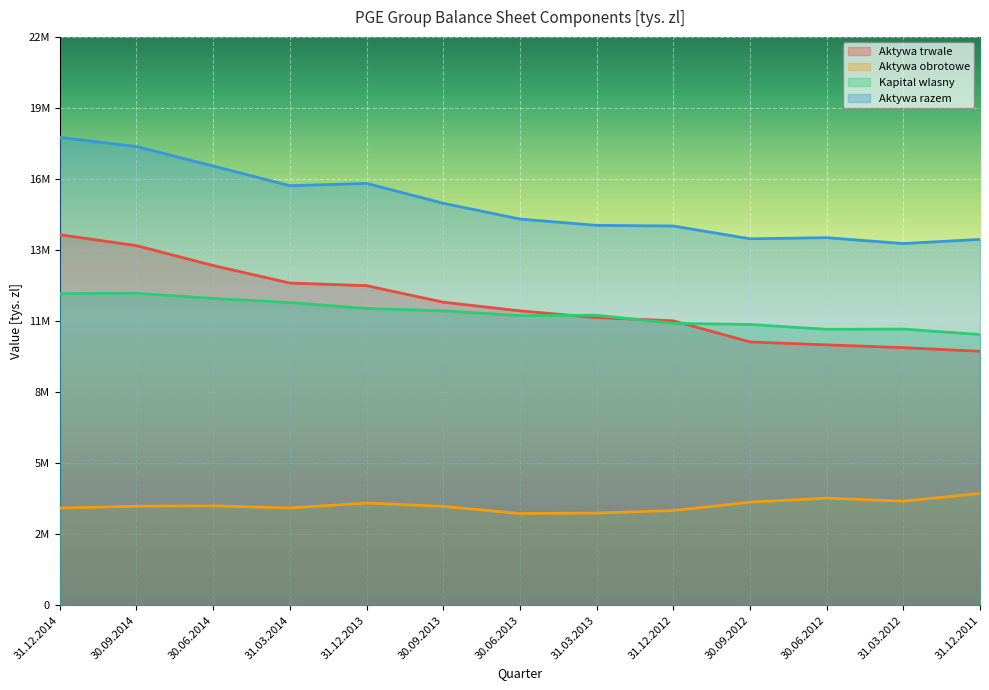

How many values in the Kapital wlasny series are below 11228587?

6